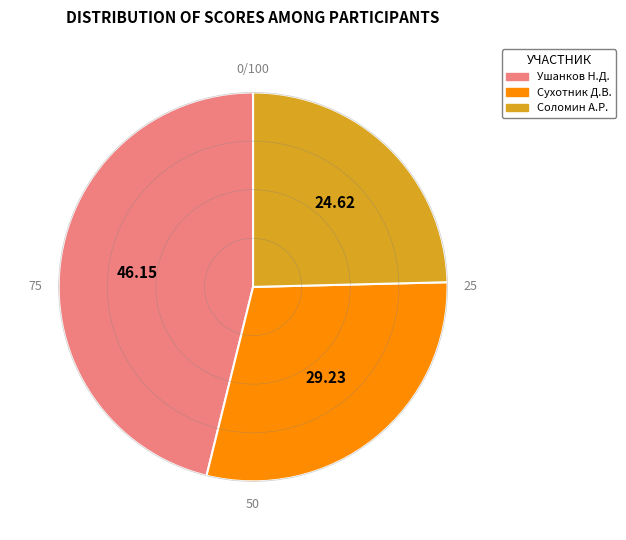

Is there any slice that represents more than half of the pie?

No